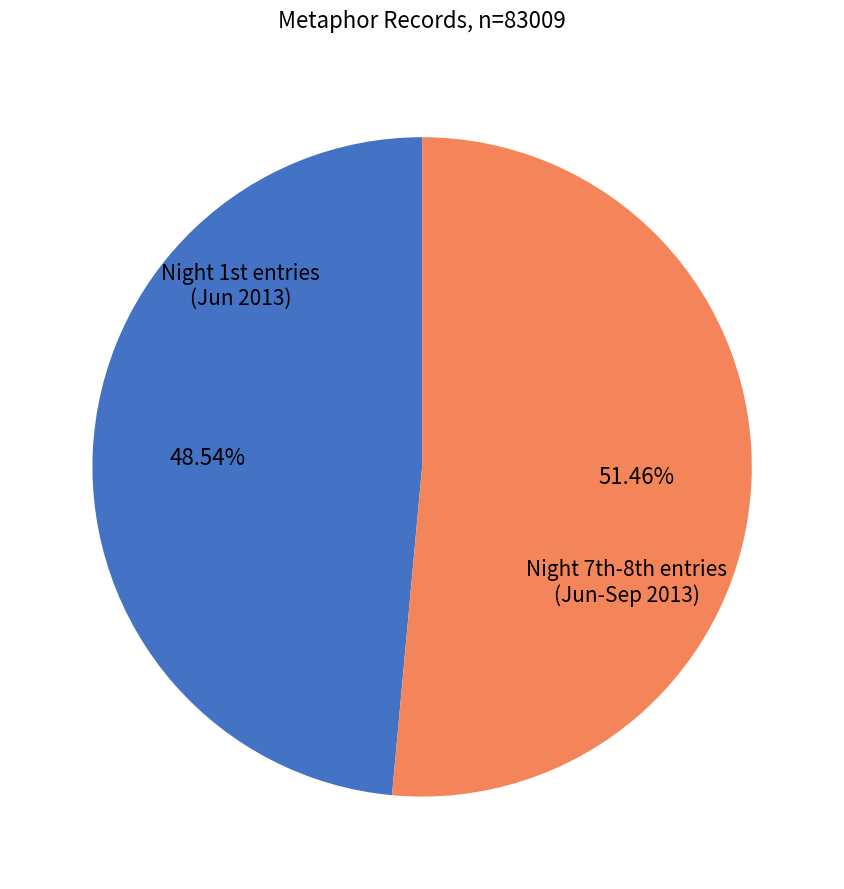

How many slices are in this pie chart?

2